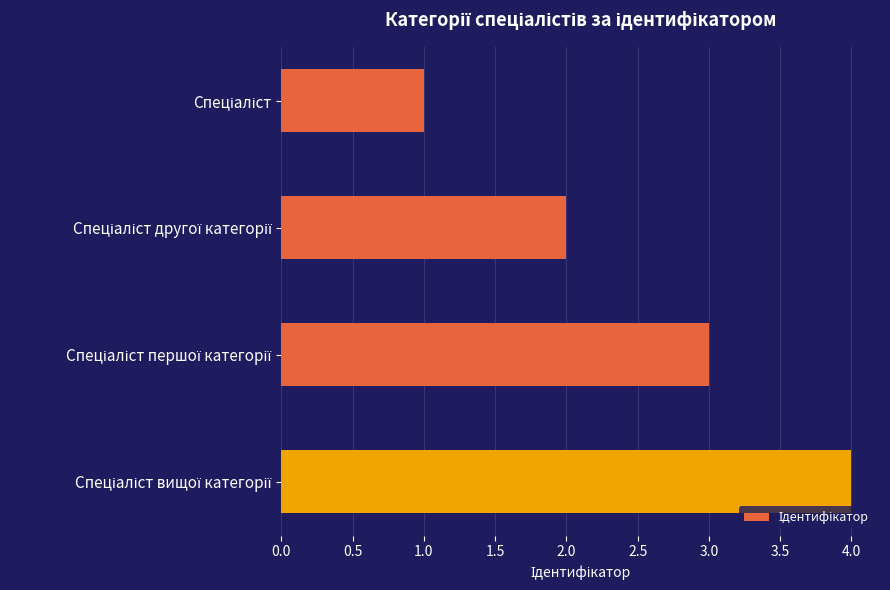

What is the difference between the maximum and minimum values?

3